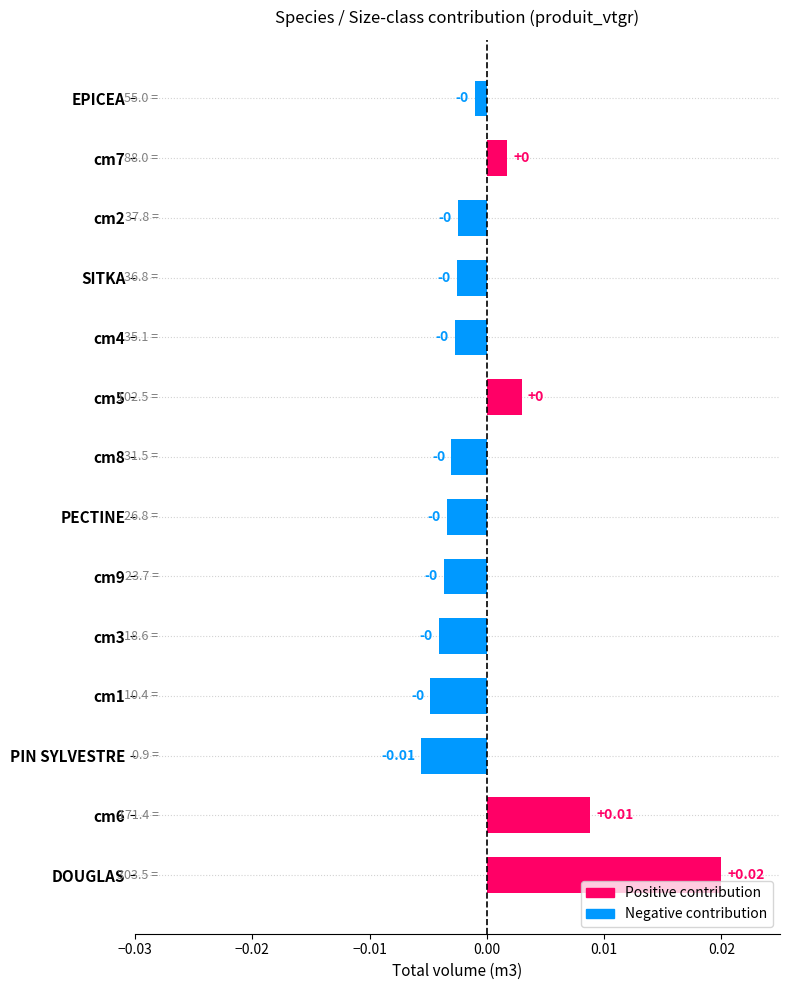

Count the number of data series in this chart.

1